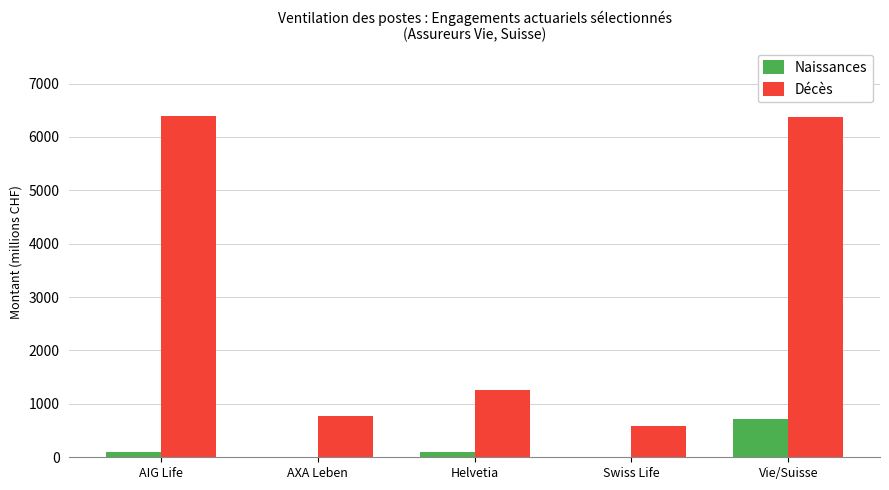

Which category has the highest value in the Naissances series?

Vie/Suisse